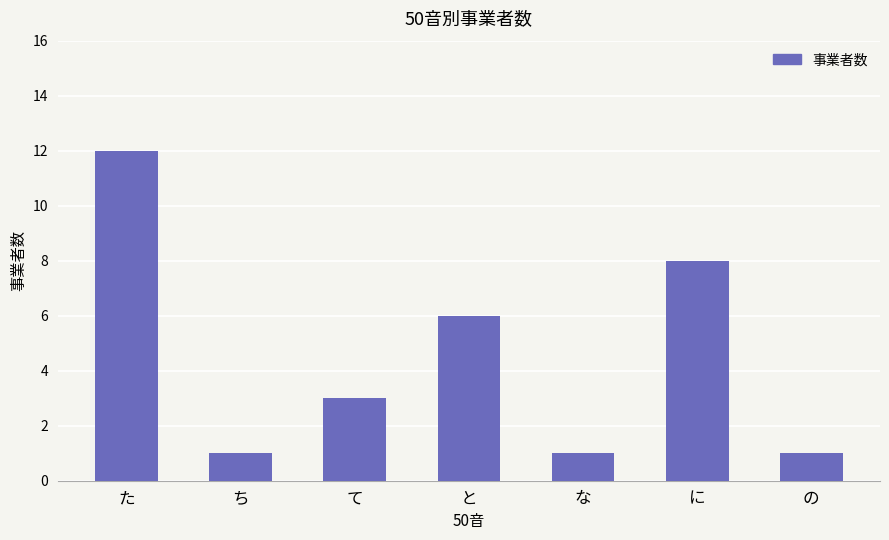

Reading left to right, transcribe all the data shown in this chart.

12	1	3	6	1	8	1